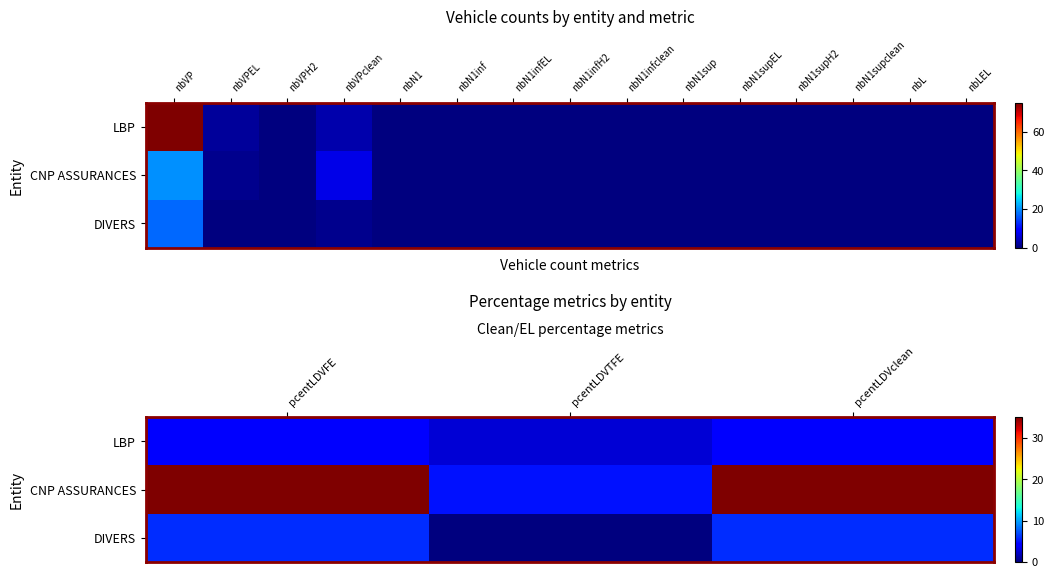

At which label is DIVERS closest to 2?

pcentLDVTFE